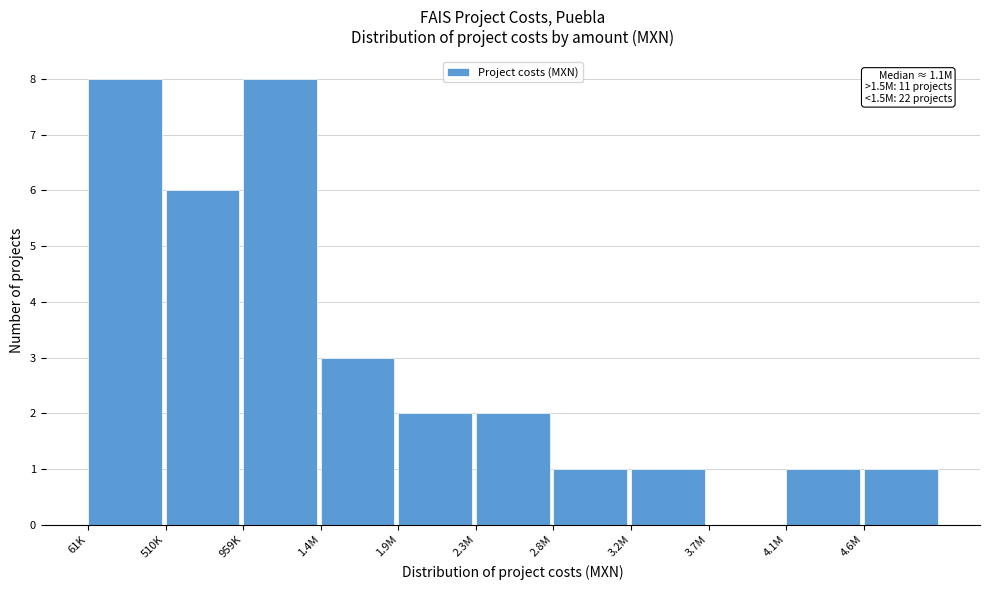

Reading left to right, extract all data points from this chart.

61K=8	510K=6	959K=8	1.4M=3	1.9M=2	2.3M=2	2.8M=1	3.2M=1	3.7M=0	4.1M=1	4.6M=1